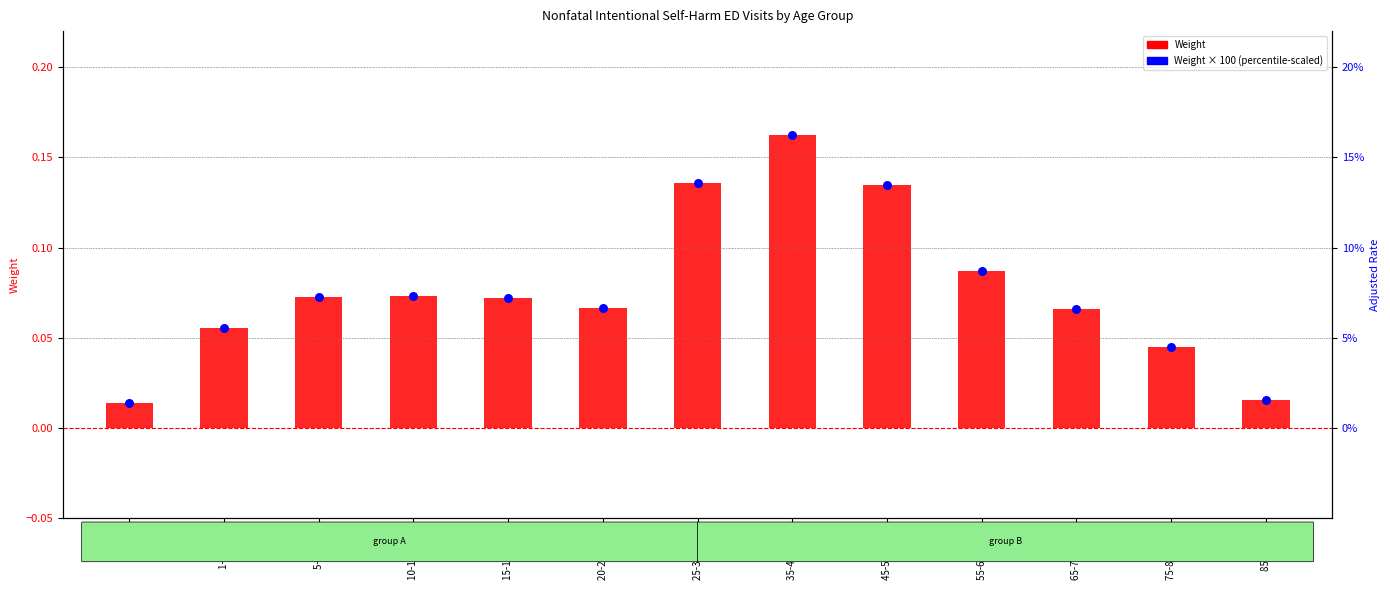

Which series has the largest Y range (max minus min)?

Weight × 100 (scaled)